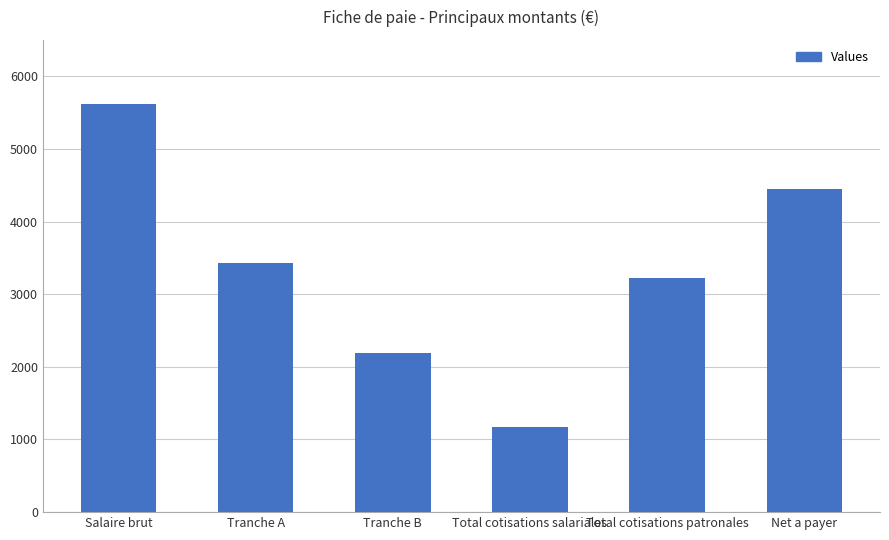

What is the change in value from Salaire brut to Total cotisations patronales?

-2392.7